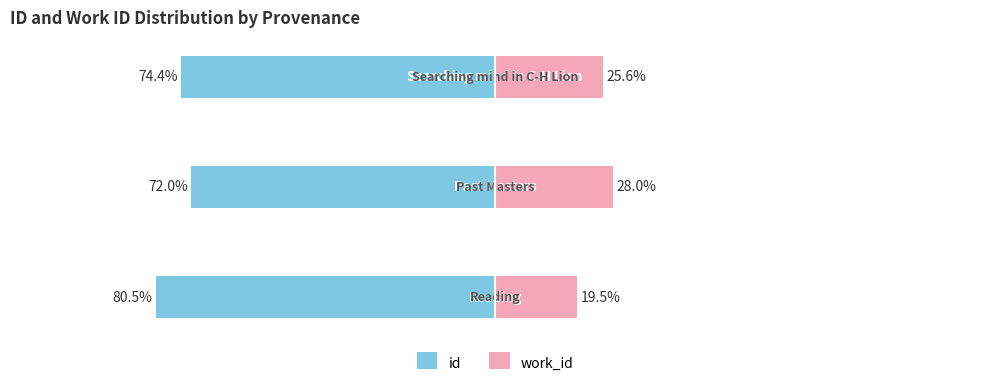

What are all the series names shown in the legend?

id, work_id